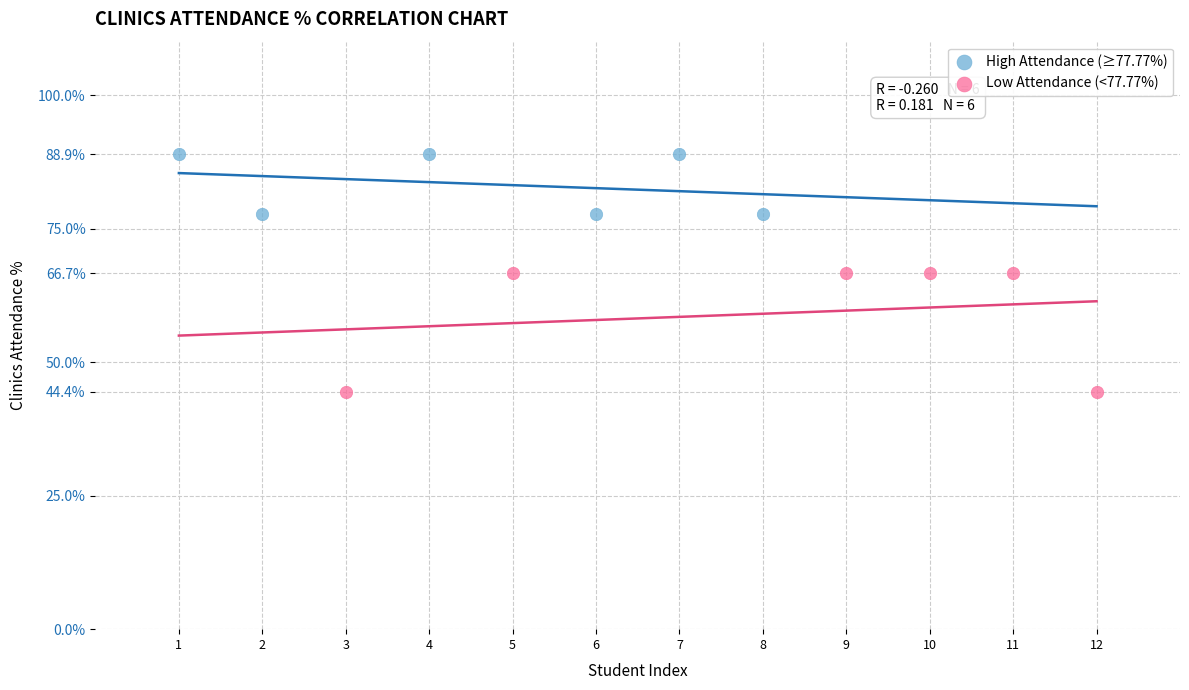

Which series reaches the maximum Y coordinate?

High Attendance (≥77.77%)